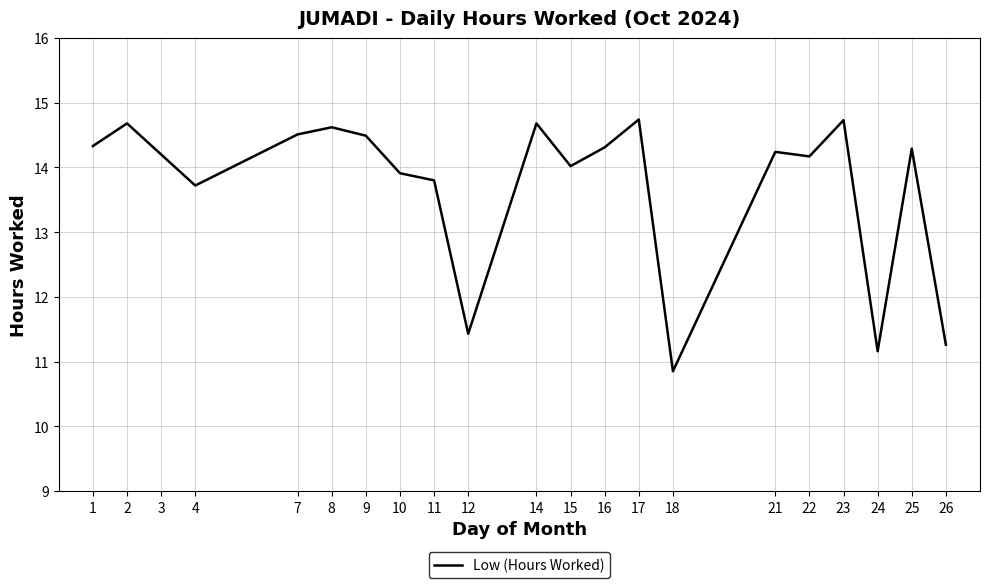

At which label is the value closest to 12?

12